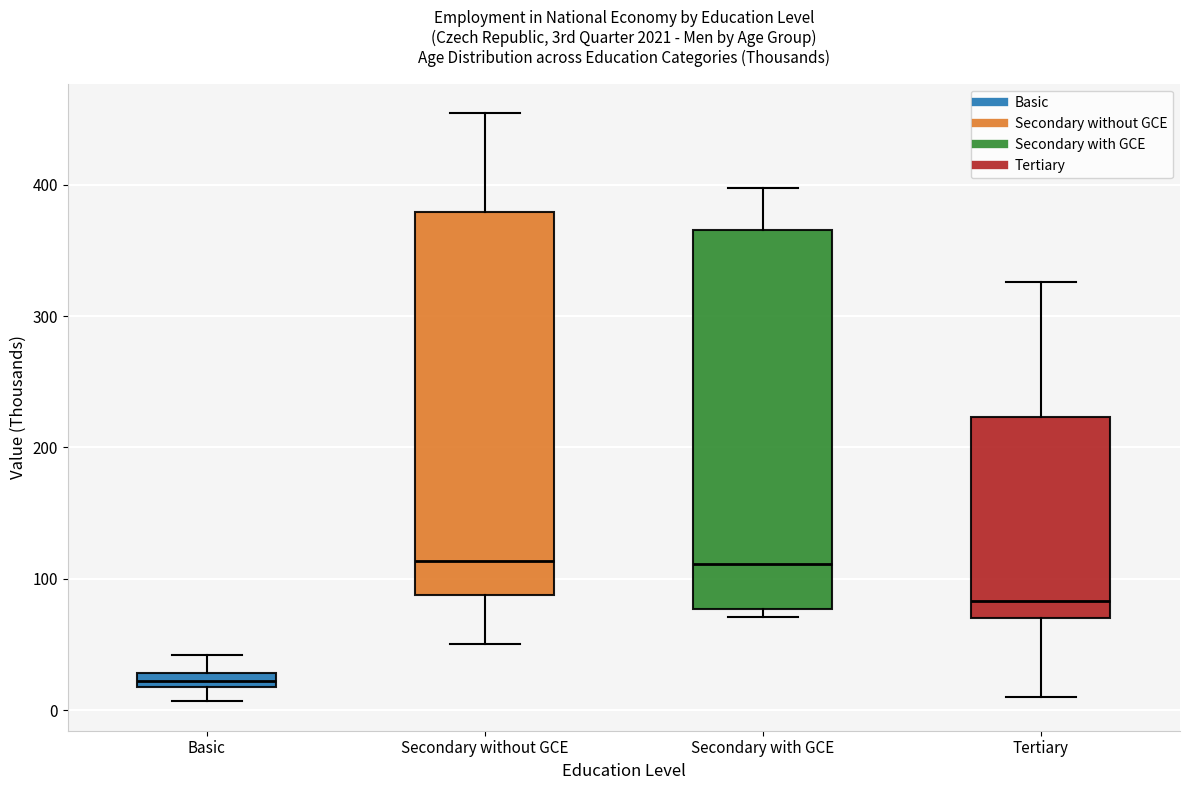

Where does the upper whisker of the box for Tertiary end on the y-axis? The values are not printed on the chart, so give them approximately, as read against the axis.

330